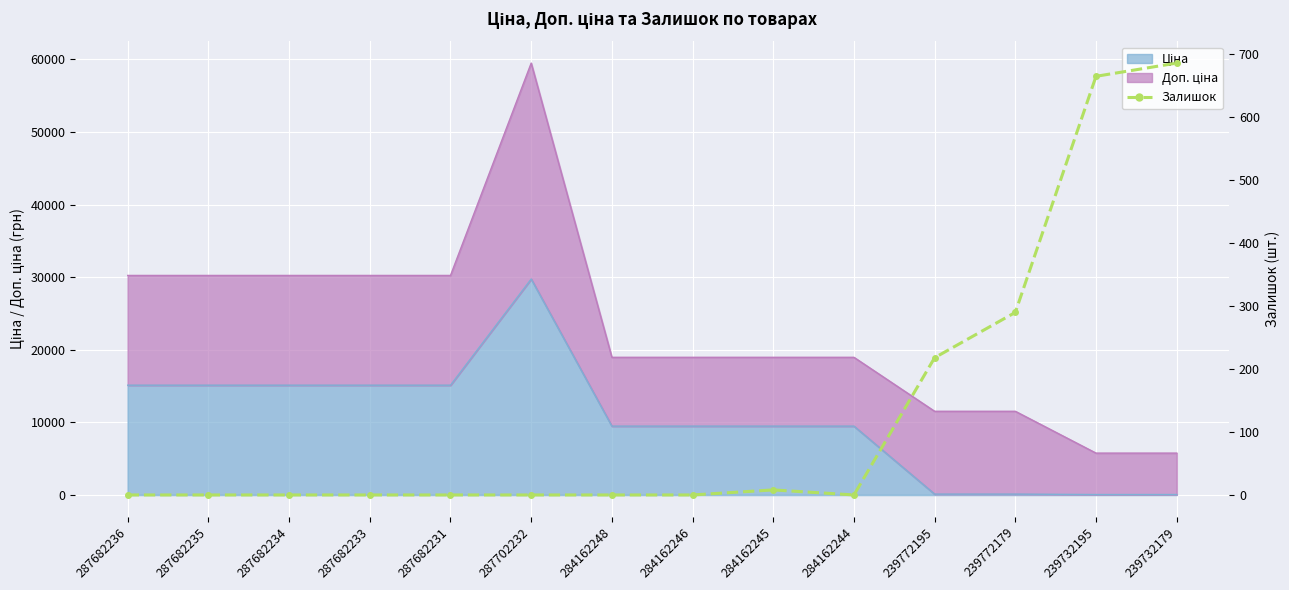

The value at 287682231 is 0. True or false?

True